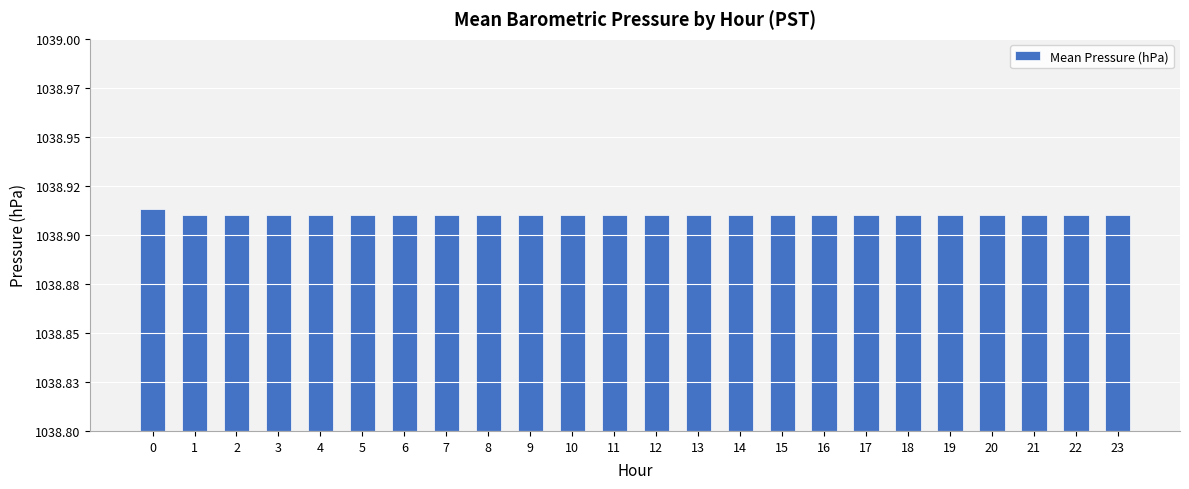

What is the value of the 15th bar from the left?

1038.9